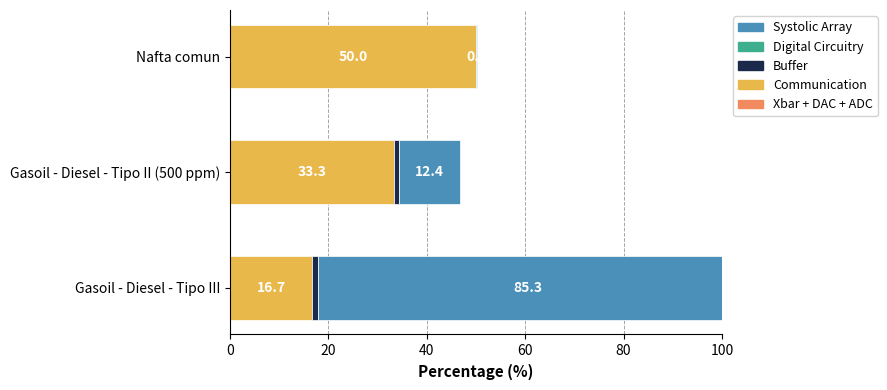

Reading left to right, list all the values displayed in this chart.

Communication: 16.7	33.3	50.0
Buffer: 1.2	1.0	0.1
Systolic Array: 85.3	12.4	0.1